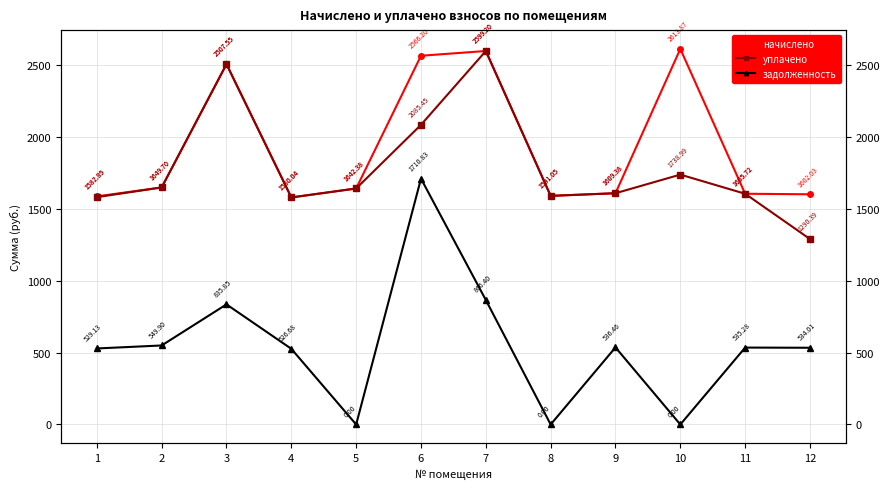

Where is the first local minimum for начислено?

4